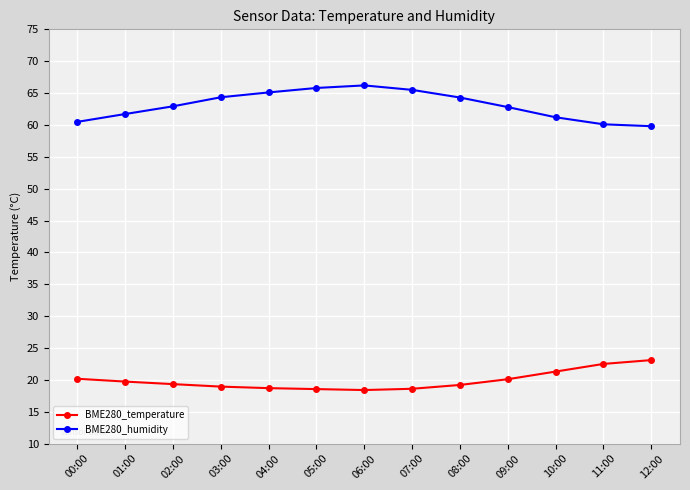

How many data points in BME280_humidity are above 62?

8